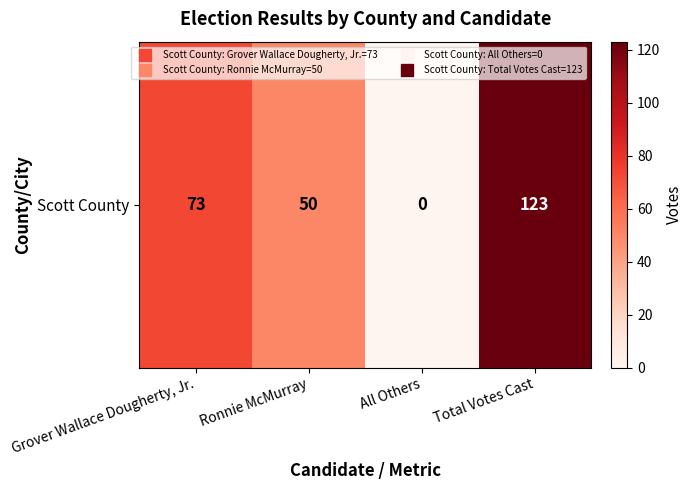

What is the greatest value displayed?

123